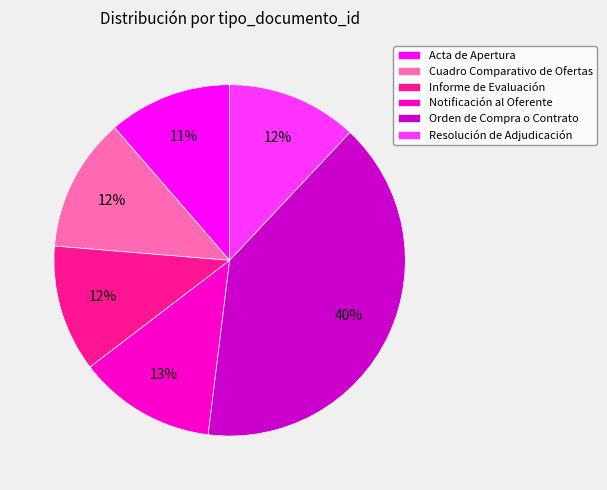

To the nearest percent, what is the combined percentage of Resolución de Adjudicación and Informe de Evaluación?

24%